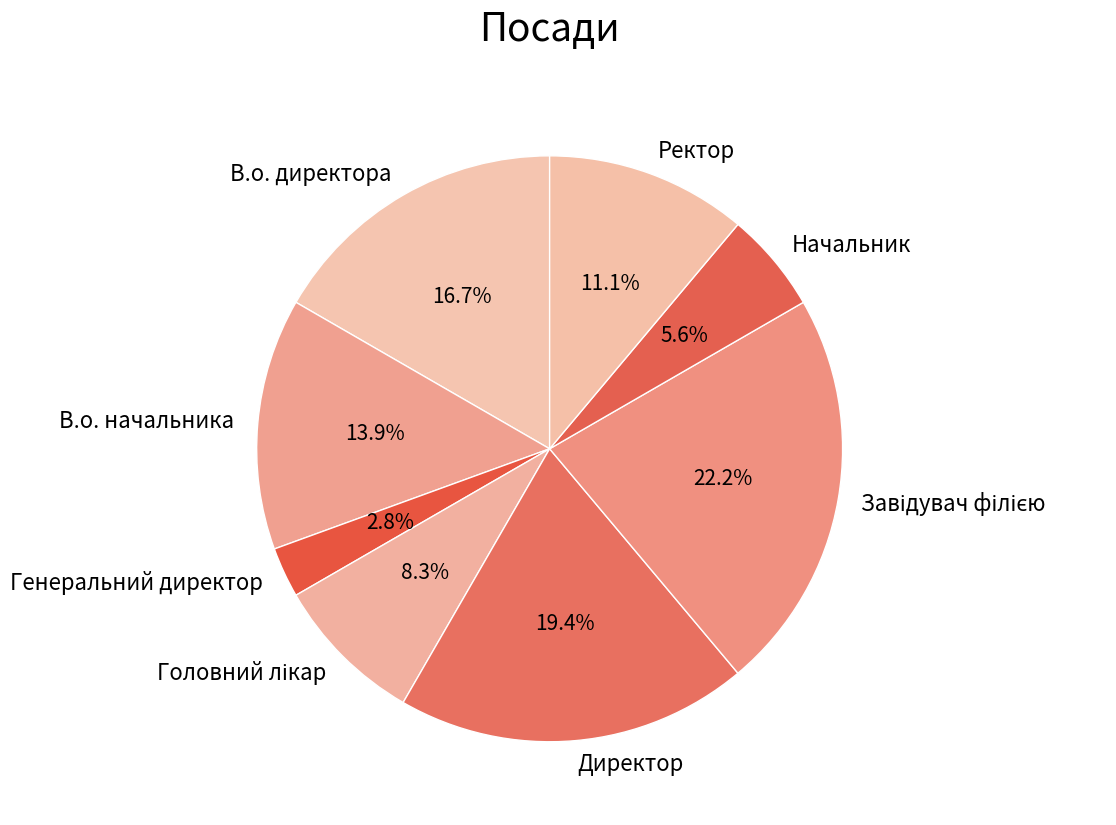

What is the smallest slice in the pie chart?

Генеральний директор